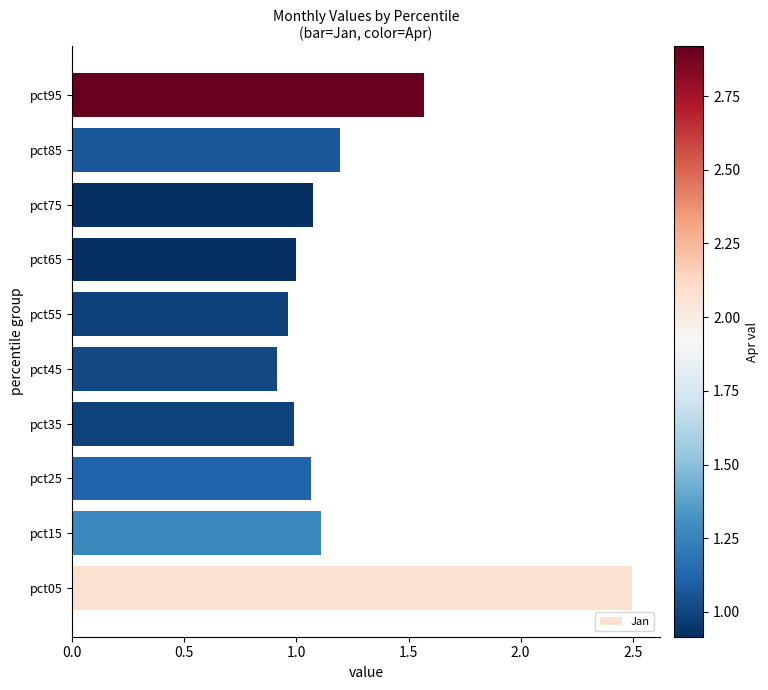

What is the minimum value shown in the chart?

0.9